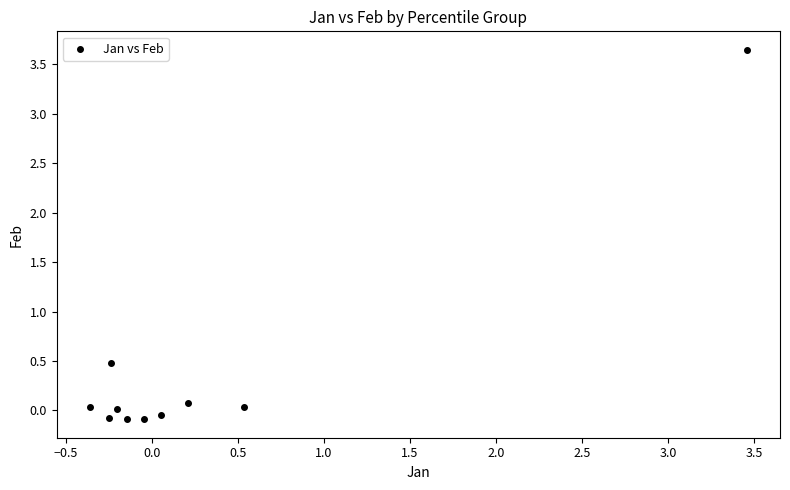

What Y value in the scatter plot is closest to 1?

0.5